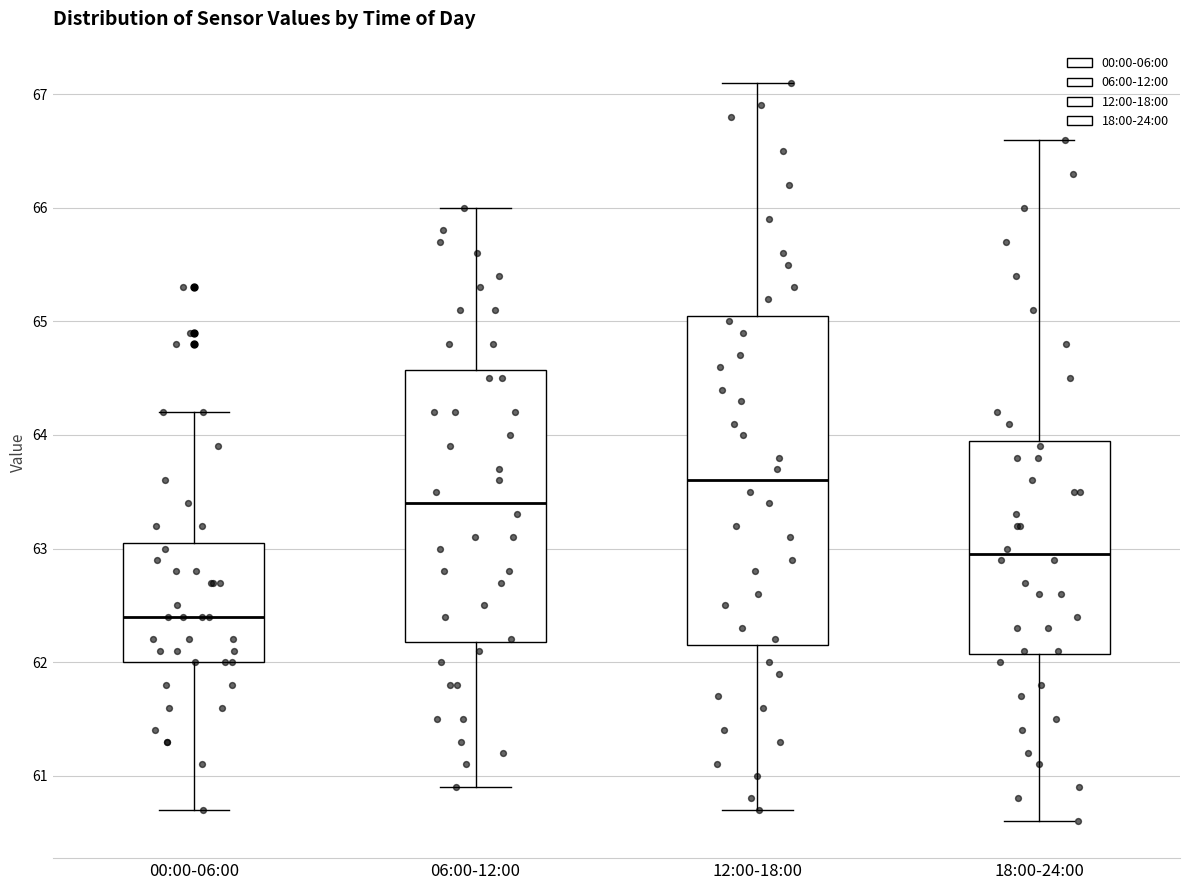

Reading left to right, read every box against the y-axis: the position of its median line, the range the box covers, and the ends of its whiskers. The values are not printed on the chart, so give them approximately, as read against the axis.

00:00-06:00: median 62.4, box 62.0 to 63.1, whiskers 60.7 to 64.2
06:00-12:00: median 63.4, box 62.2 to 64.6, whiskers 60.9 to 66.0
12:00-18:00: median 63.6, box 62.2 to 65.1, whiskers 60.7 to 67.1
18:00-24:00: median 63.0, box 62.1 to 64.0, whiskers 60.6 to 66.6